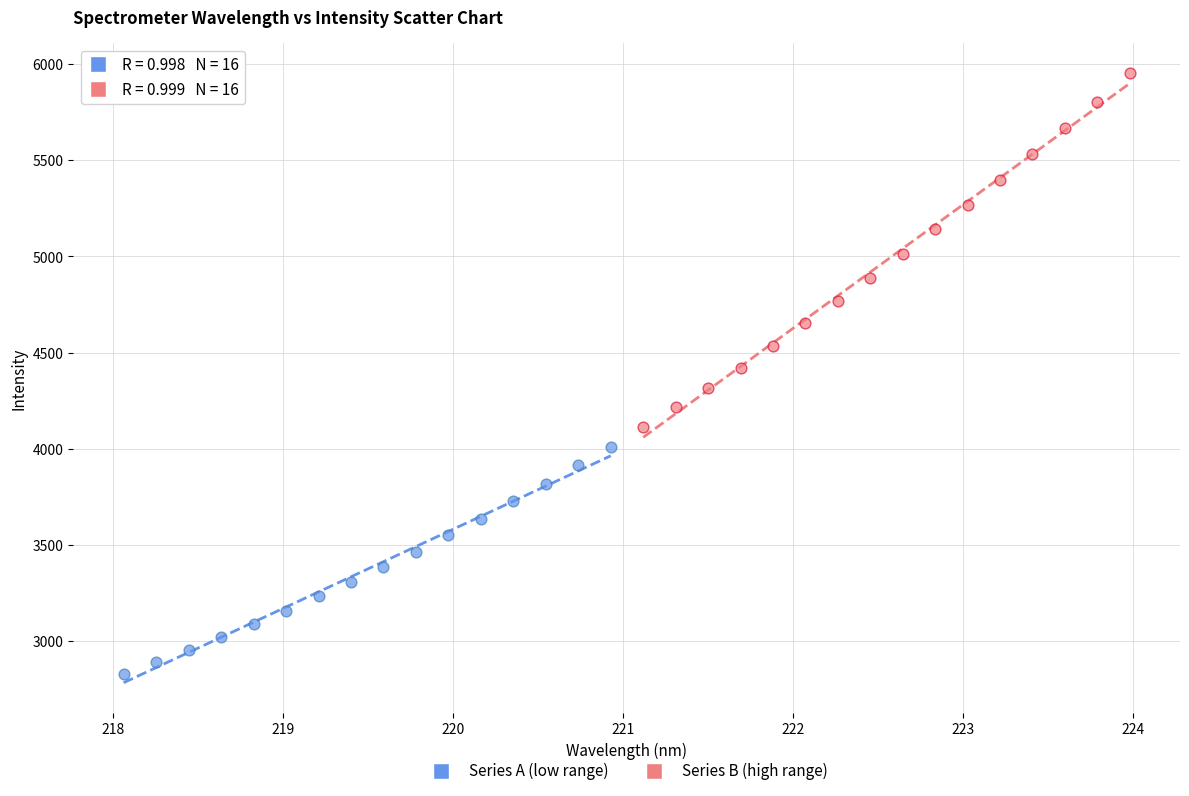

Which series contains the highest Y value?

Series B (high range)